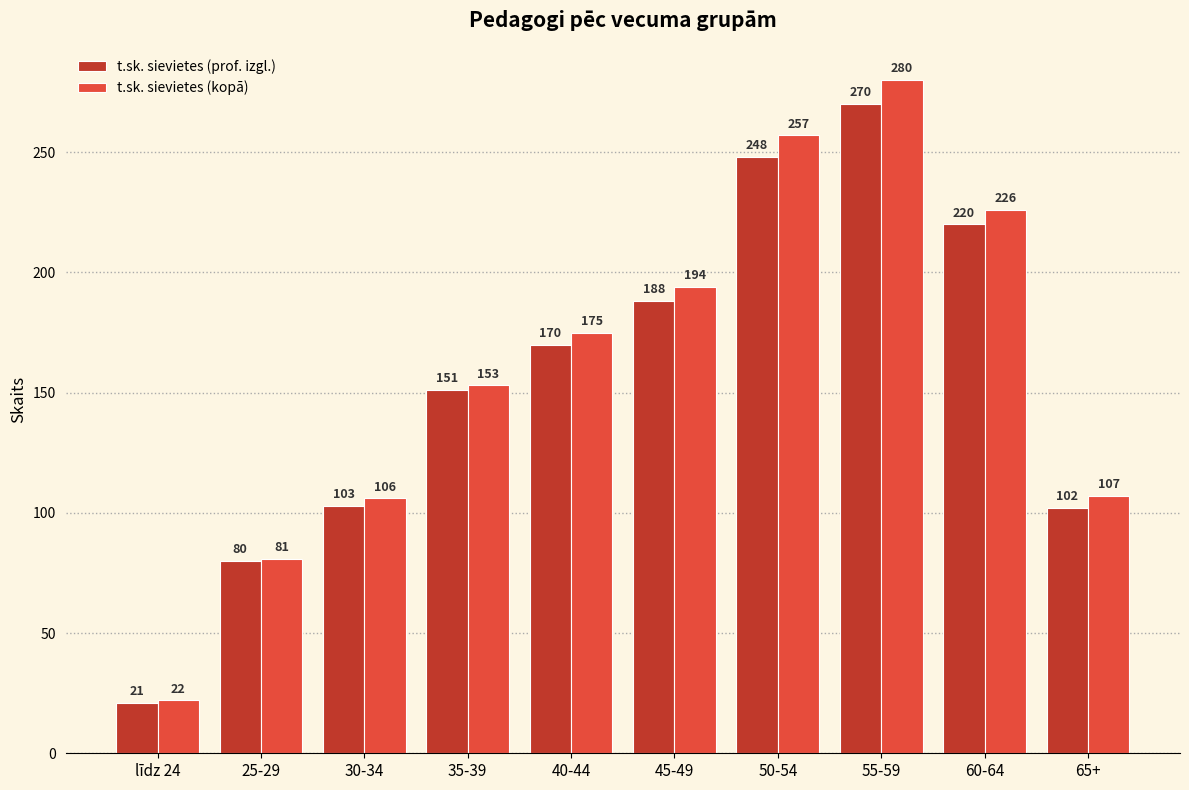

Reading right to left, transcribe all the data shown in this chart.

t.sk. sievietes (prof. izgl.): 65+=102	60-64=220	55-59=270	50-54=248	45-49=188	40-44=170	35-39=151	30-34=103	25-29=80	līdz 24=21
t.sk. sievietes (kopā): 65+=107	60-64=226	55-59=280	50-54=257	45-49=194	40-44=175	35-39=153	30-34=106	25-29=81	līdz 24=22